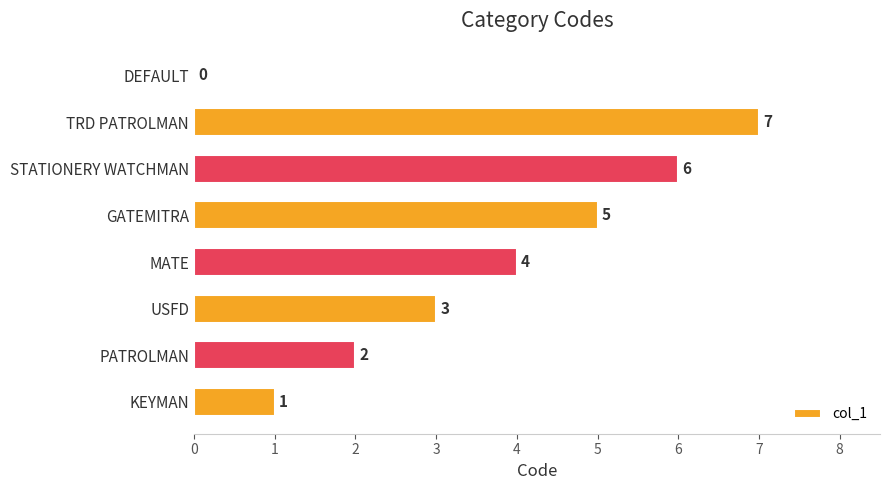

Are the bars horizontal?

Yes